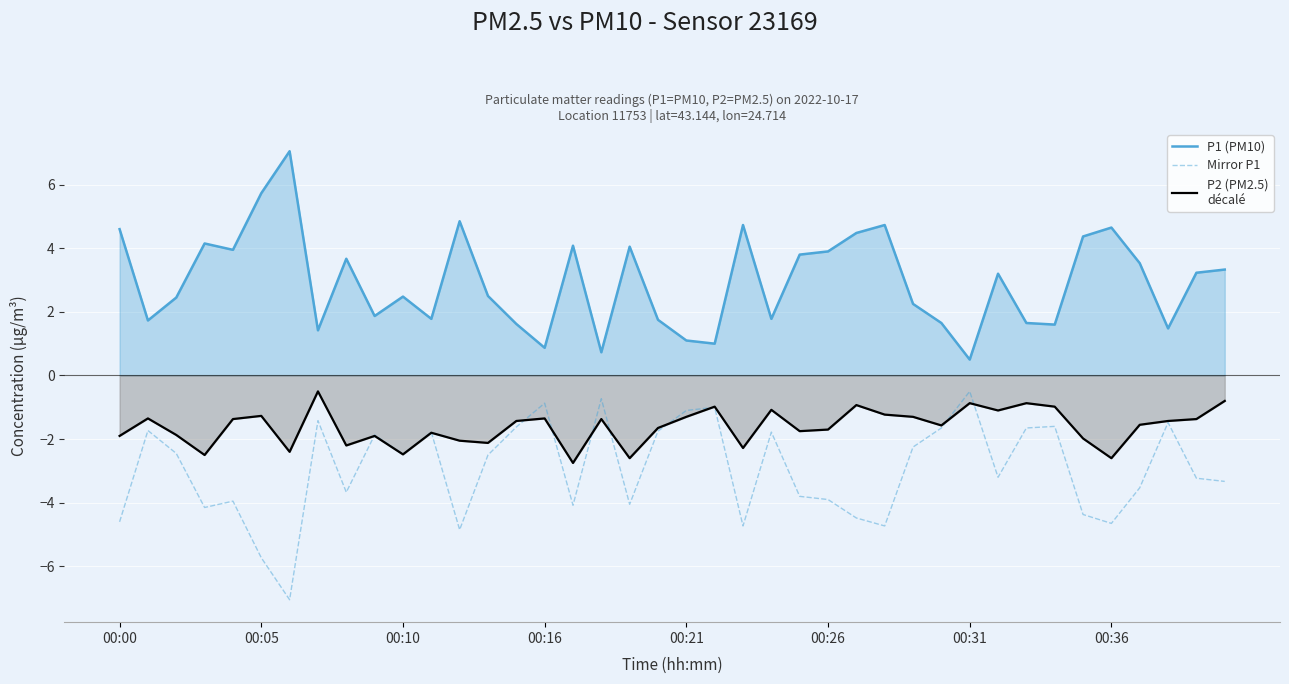

What are all the series names shown in the legend?

P1 (PM10), Mirror P1, P2 (PM2.5)
décalé